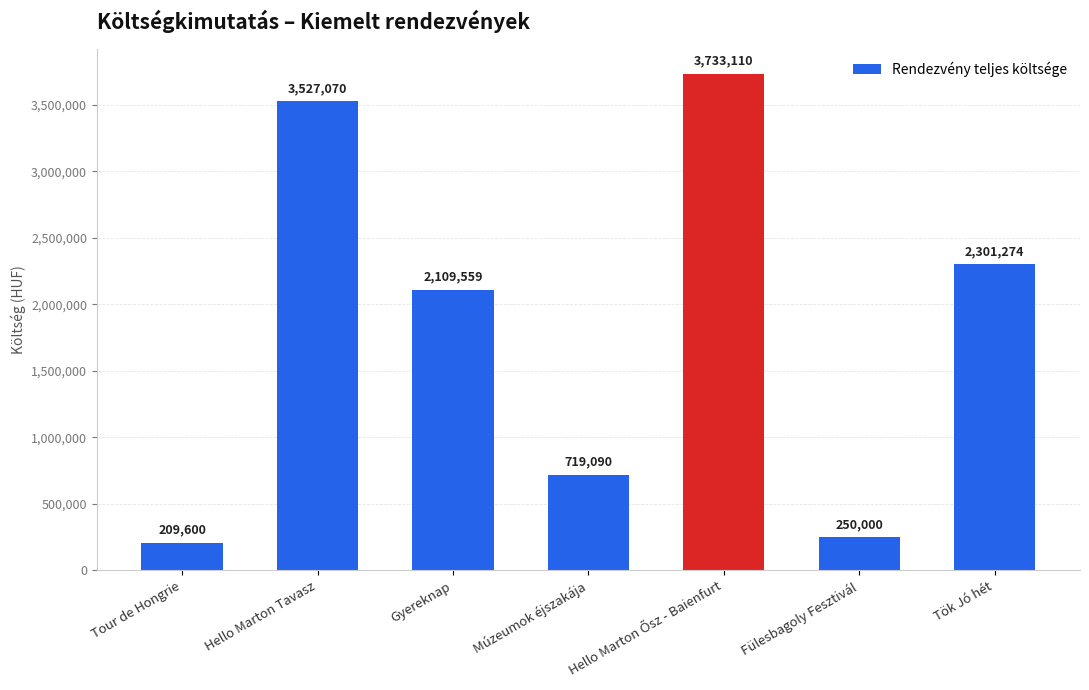

Are the bars grouped side by side (vs. stacked)?

No